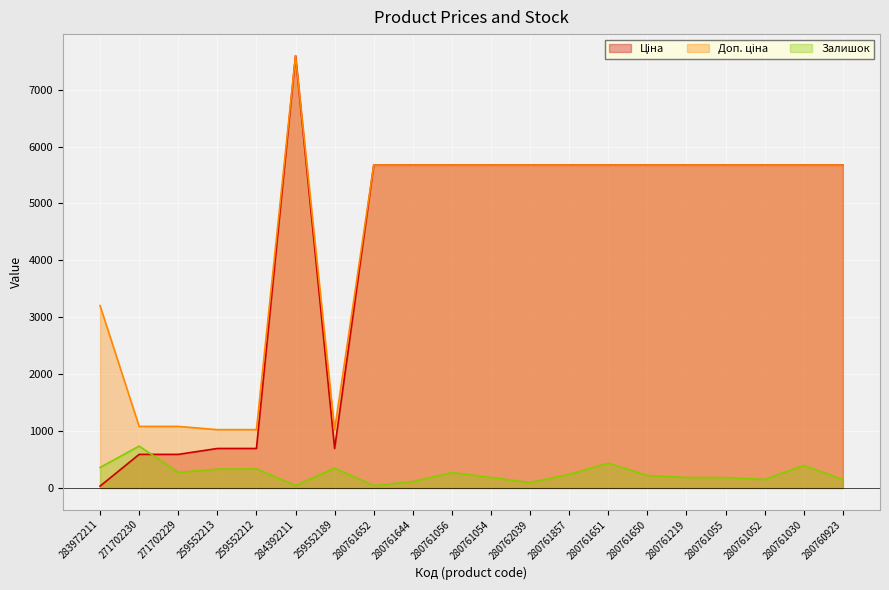

Reading right to left, what are all the values shown in this chart?

Ціна: 280760923=5673.8	280761030=5673.8	280761052=5673.8	280761055=5673.8	280761219=5673.8	280761650=5673.8	280761651=5673.8	280761857=5673.8	280762039=5673.8	280761054=5673.8	280761056=5673.8	280761644=5673.8	280761652=5673.8	259552189=693.7	284392211=7596.5	259552212=693.7	259552213=693.7	271702229=589.9	271702230=589.9	283972211=32.0
Доп. ціна: 280760923=5673.8	280761030=5673.8	280761052=5673.8	280761055=5673.8	280761219=5673.8	280761650=5673.8	280761651=5673.8	280761857=5673.8	280762039=5673.8	280761054=5673.8	280761056=5673.8	280761644=5673.8	280761652=5673.8	259552189=1024.6	284392211=7596.5	259552212=1024.6	259552213=1024.6	271702229=1081.7	271702230=1081.7	283972211=3205.0
Залишок: 280760923=150.0	280761030=396.0	280761052=149.0	280761055=183.0	280761219=183.0	280761650=220.0	280761651=434.0	280761857=241.0	280762039=94.0	280761054=184.0	280761056=270.0	280761644=112.0	280761652=42.0	259552189=348.0	284392211=43.0	259552212=334.0	259552213=331.0	271702229=273.0	271702230=736.0	283972211=360.0